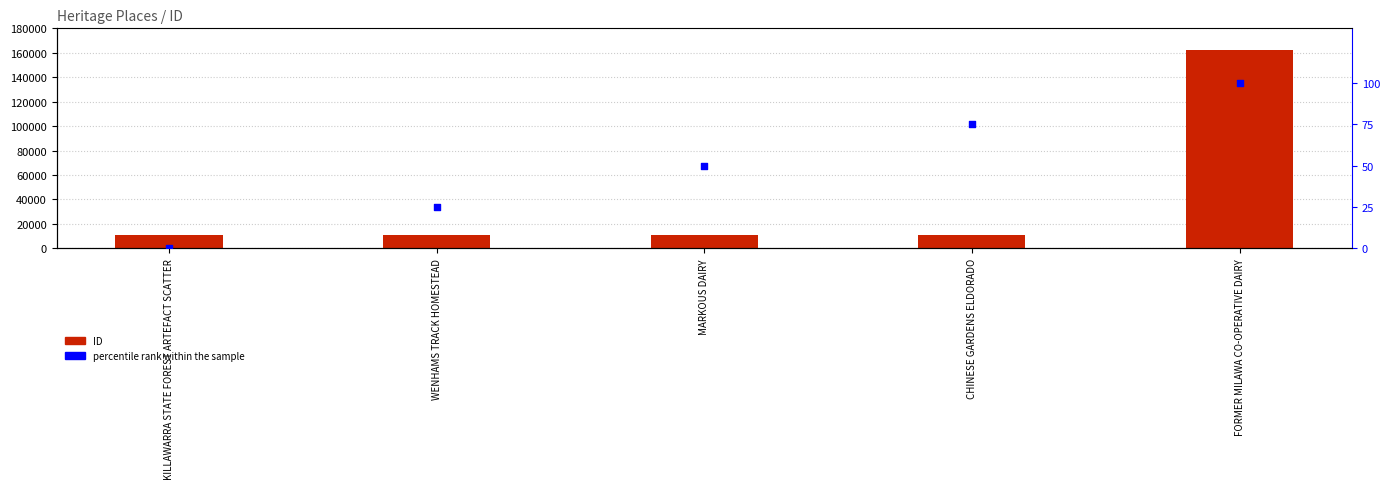

At how many categories does at least one series exceed 92211?

1